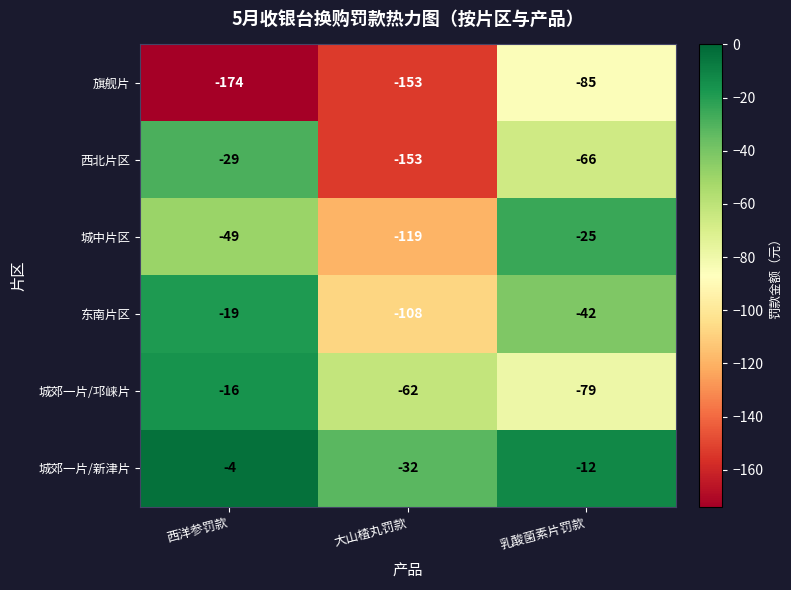

Reading left to right, transcribe all the data shown in this chart.

旗舰片: -174	-153	-85
西北片区: -29	-153	-66
城中片区: -49	-119	-25
东南片区: -19	-108	-42
城郊一片/邛崃片: -16	-62	-79
城郊一片/新津片: -4	-32	-12